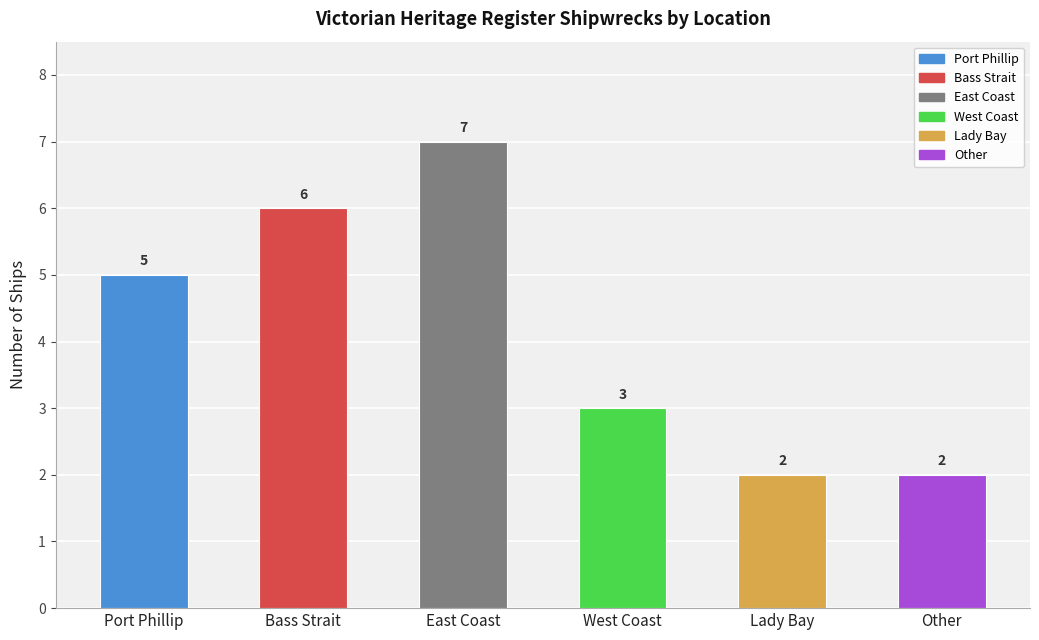

Count the number of values greater than 5.

2